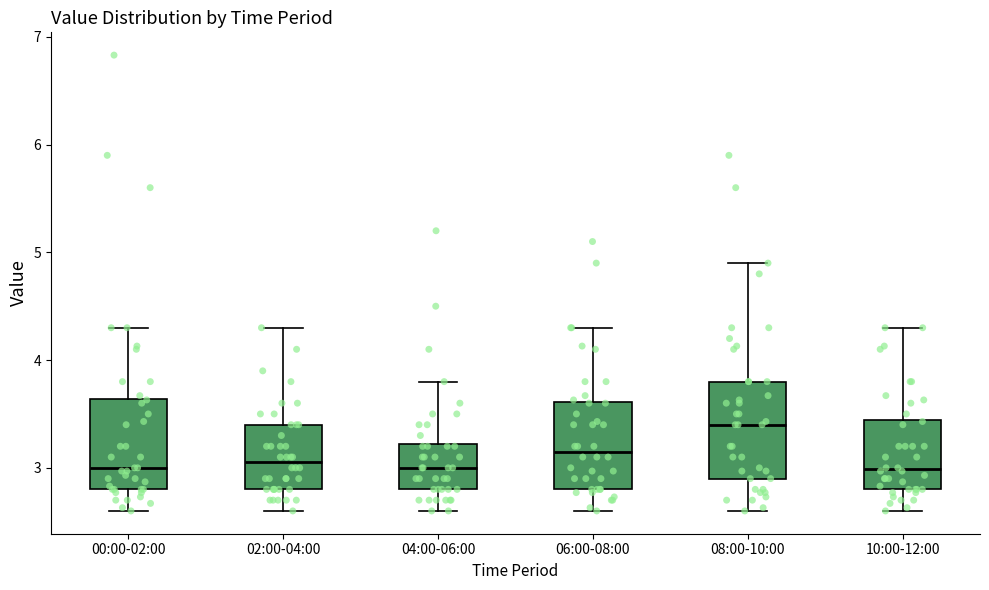

Reading left to right, read every box against the y-axis: the position of its median line, the range the box covers, and the ends of its whiskers. The values are not printed on the chart, so give them approximately, as read against the axis.

00:00-02:00: median 3.0, box 2.8 to 3.6, whiskers 2.6 to 4.3
02:00-04:00: median 3.1, box 2.8 to 3.4, whiskers 2.6 to 4.3
04:00-06:00: median 3.0, box 2.8 to 3.2, whiskers 2.6 to 3.8
06:00-08:00: median 3.2, box 2.8 to 3.6, whiskers 2.6 to 4.3
08:00-10:00: median 3.4, box 2.9 to 3.8, whiskers 2.6 to 4.9
10:00-12:00: median 3.0, box 2.8 to 3.4, whiskers 2.6 to 4.3